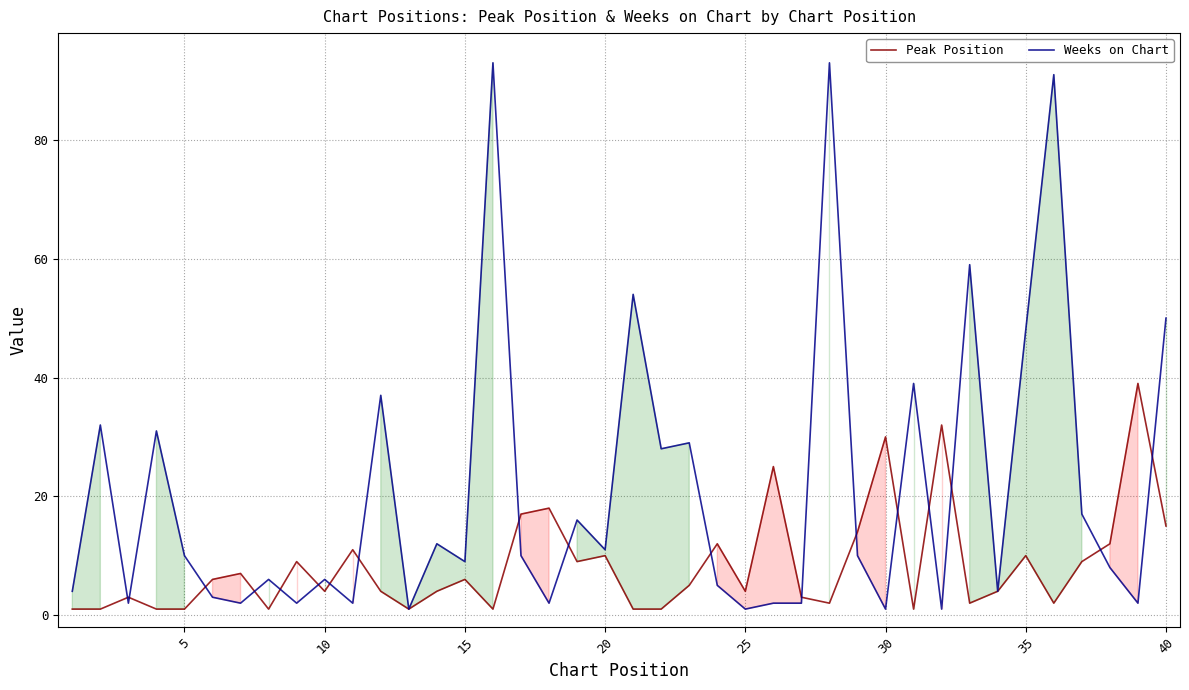

What is the sum of all Peak Position values?

338